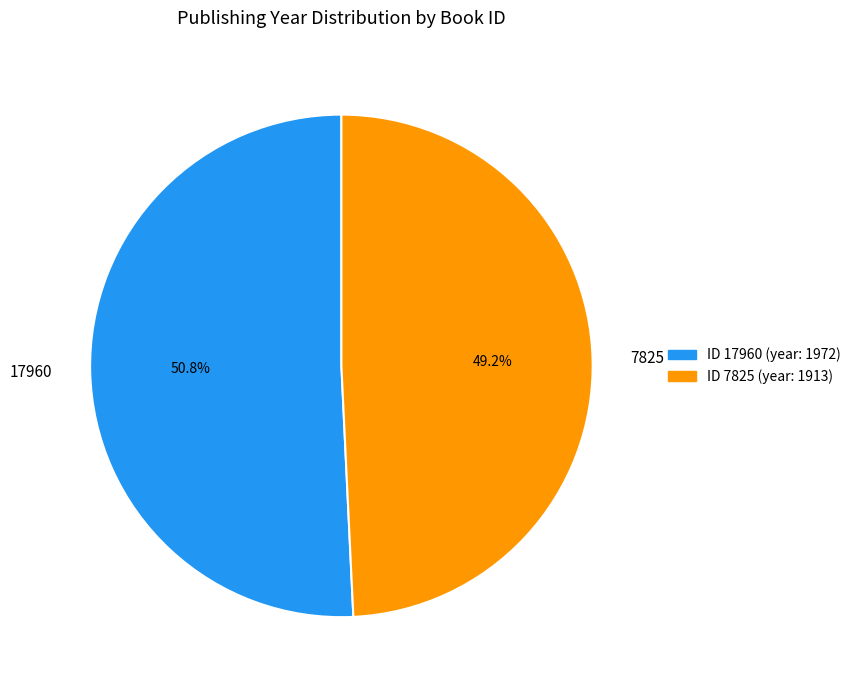

To the nearest percent, what is the combined percentage of 17960 and 7825?

100%